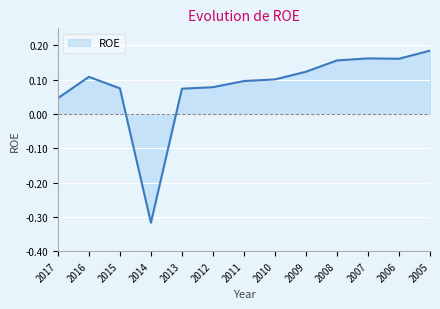

Does the chart display data point markers on the line(s)?

No